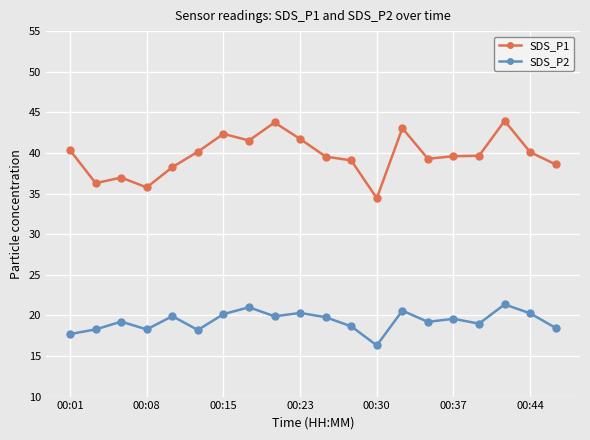

Which series has the widest spread of values?

SDS_P1